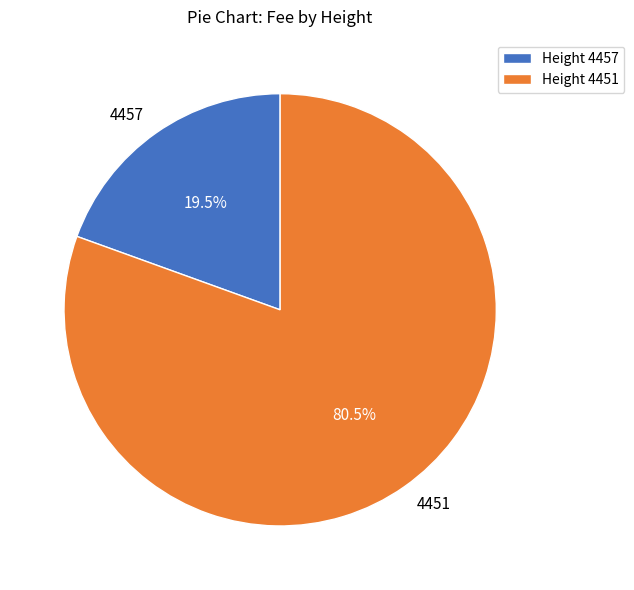

Combined, what portion of the pie is 4457 and 4451?

100.0%